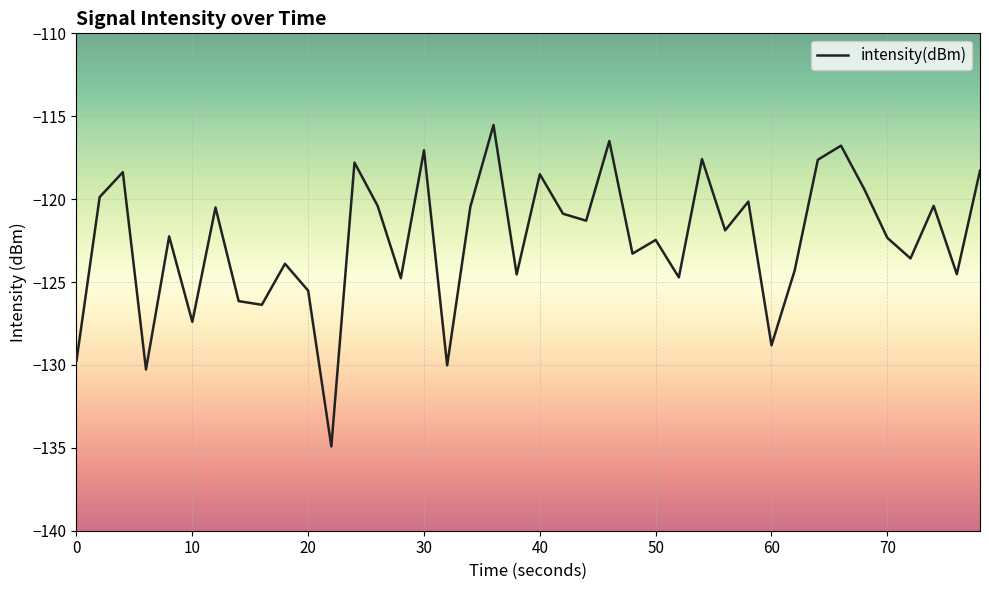

What is the minimum value shown in the chart?

-134.9